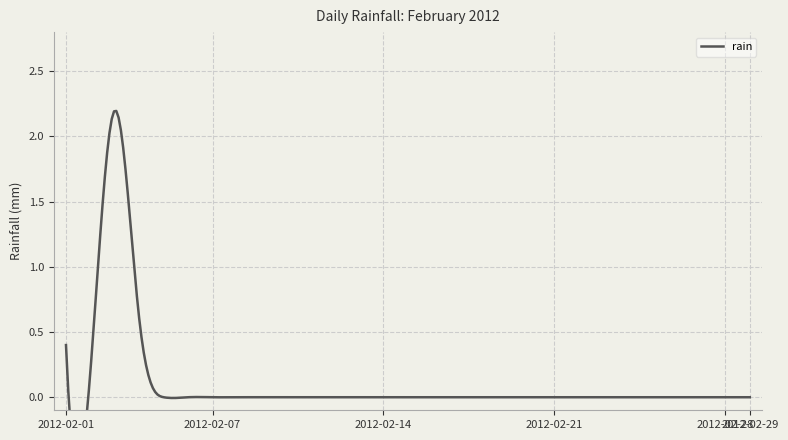

What is the average value?

0.1